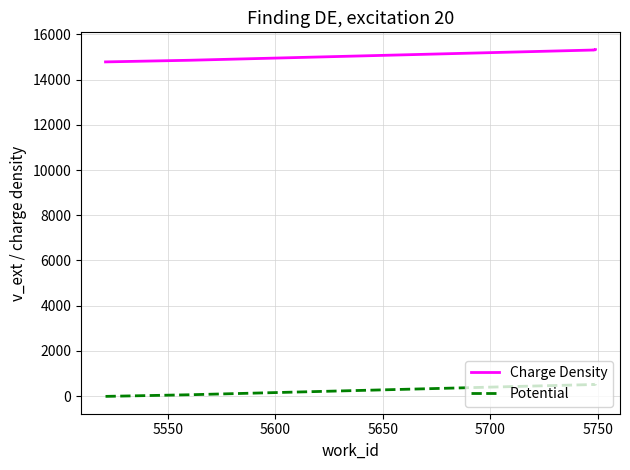

Which series has the largest total across all categories?

Charge Density